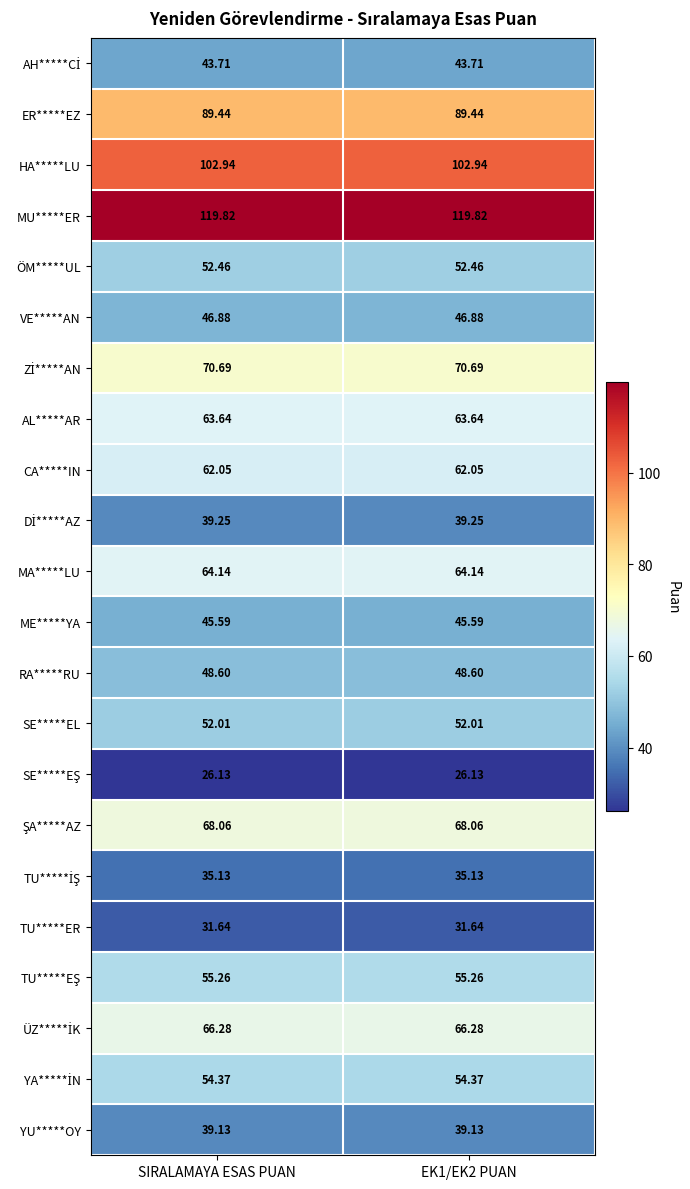

Which series has the largest total across all categories?

MU*****ER